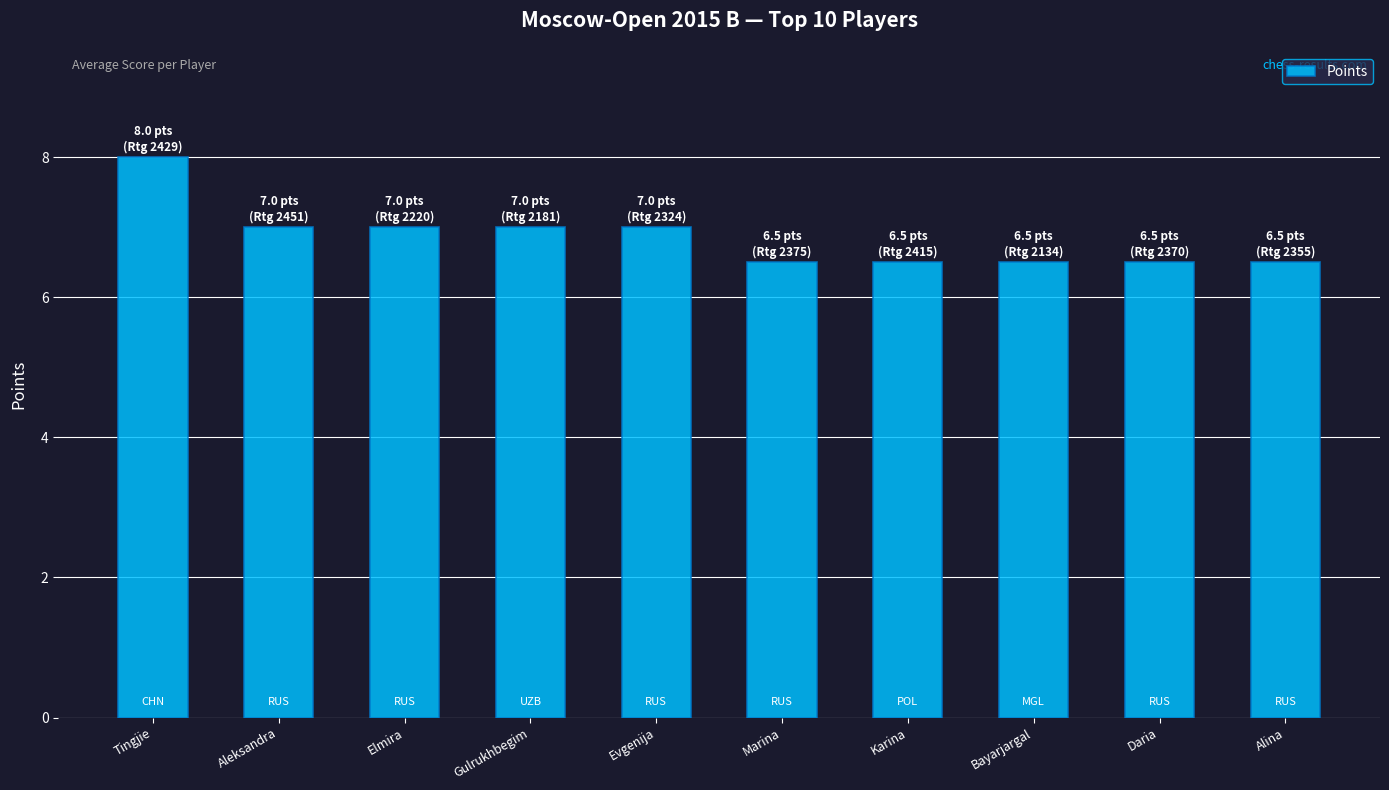

What is the value of the 7th bar from the left?

6.5